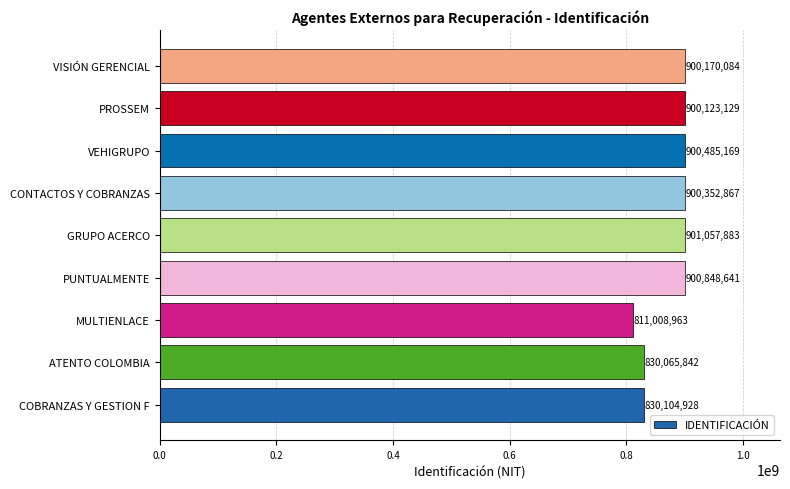

What is the sum of the values at VISIÓN GERENCIAL and ATENTO COLOMBIA?

1730235926